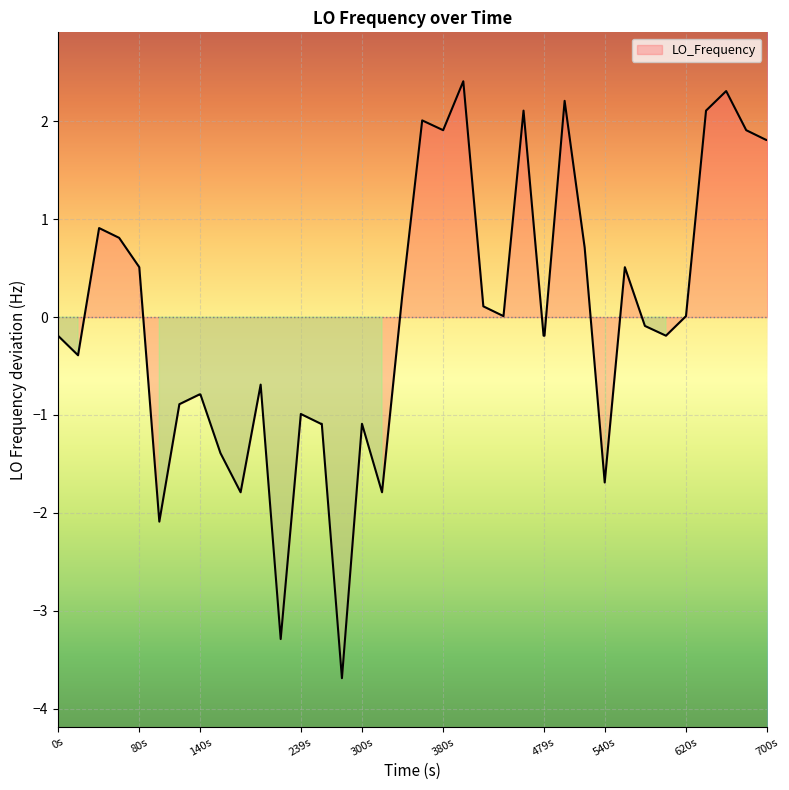

True or false: the data has more than 0 interior local peaks.

True